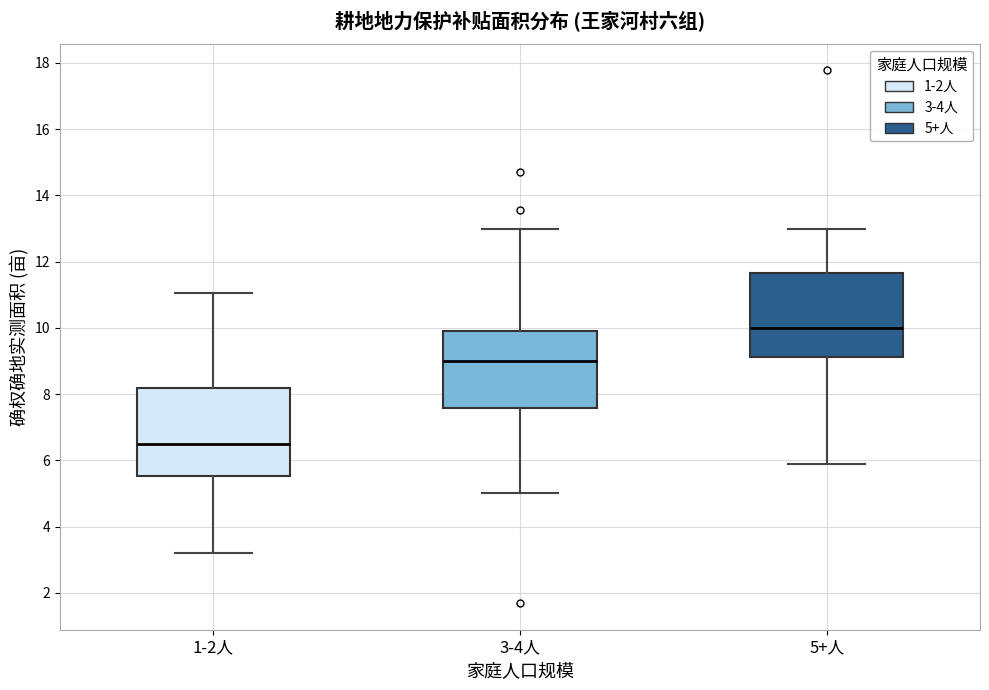

Reading left to right, read every box against the y-axis: the position of its median line, the range the box covers, and the ends of its whiskers. The values are not printed on the chart, so give them approximately, as read against the axis.

1-2人: median 6.4, box 5.6 to 8.2, whiskers 3.2 to 11.0
3-4人: median 9.0, box 7.6 to 10.0, whiskers 5.0 to 13.0
5+人: median 10.0, box 9.2 to 11.6, whiskers 5.8 to 13.0